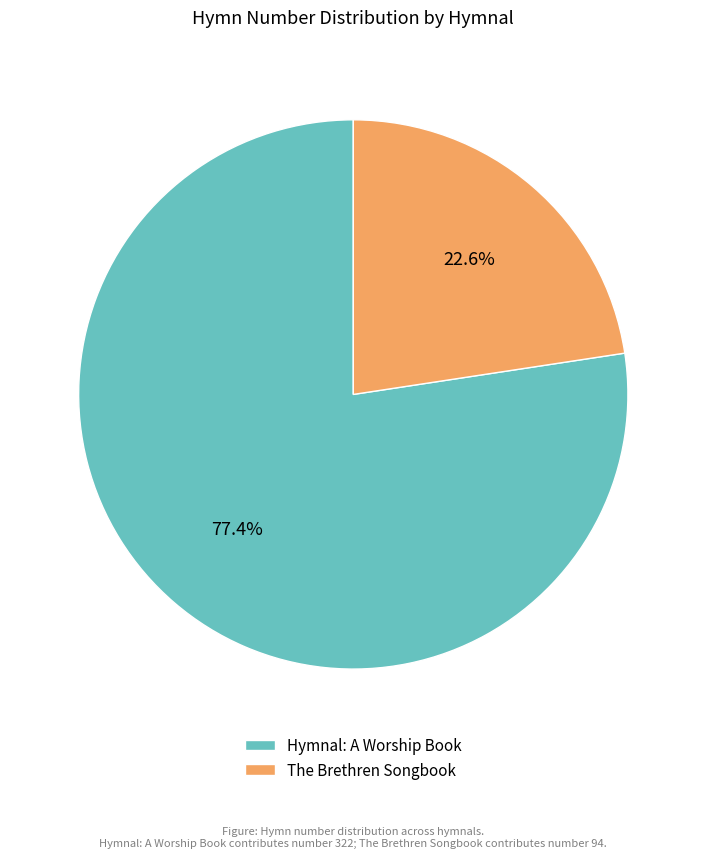

Is The Brethren Songbook the majority of the pie?

No